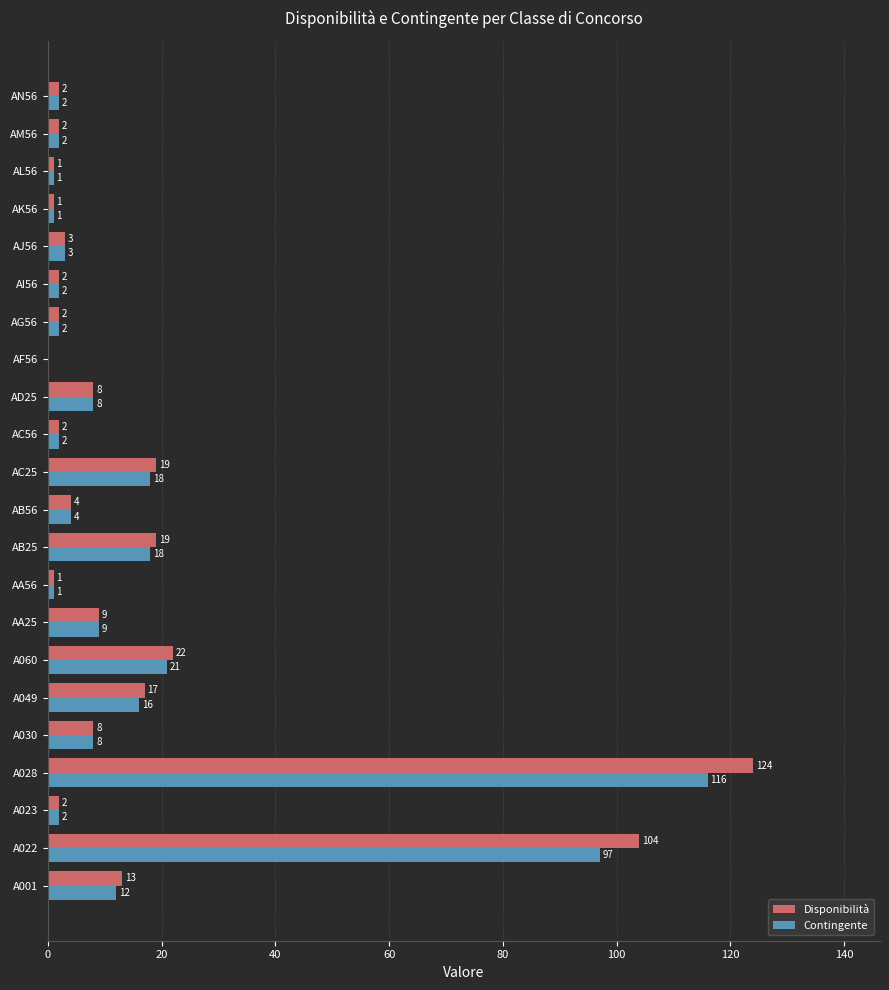

What is the total value across all series at A028?

240